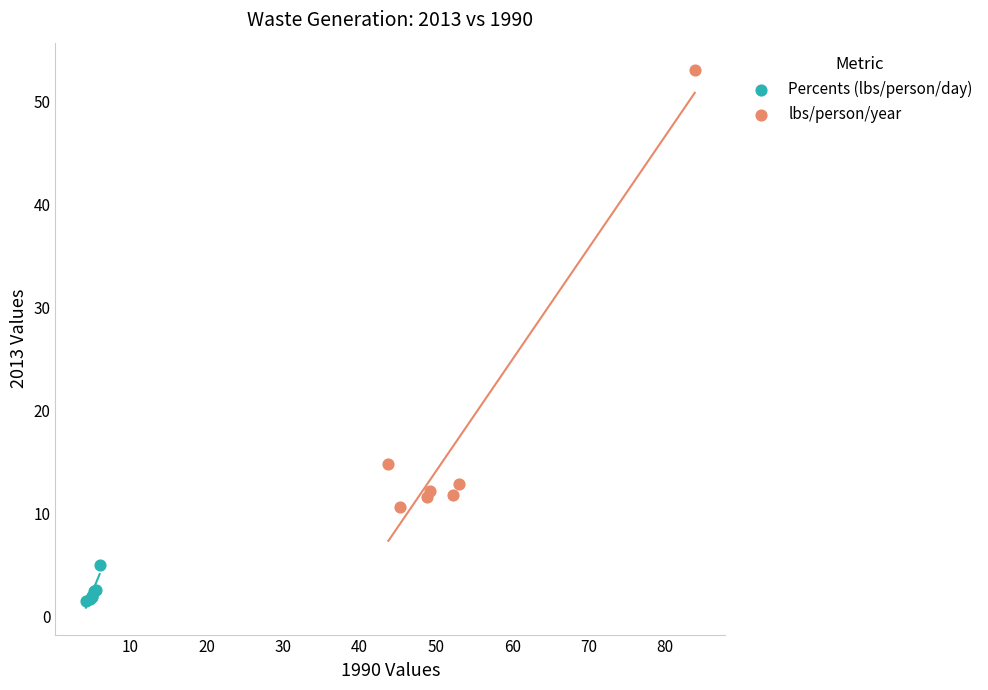

Which series contains the highest Y value?

lbs/person/year